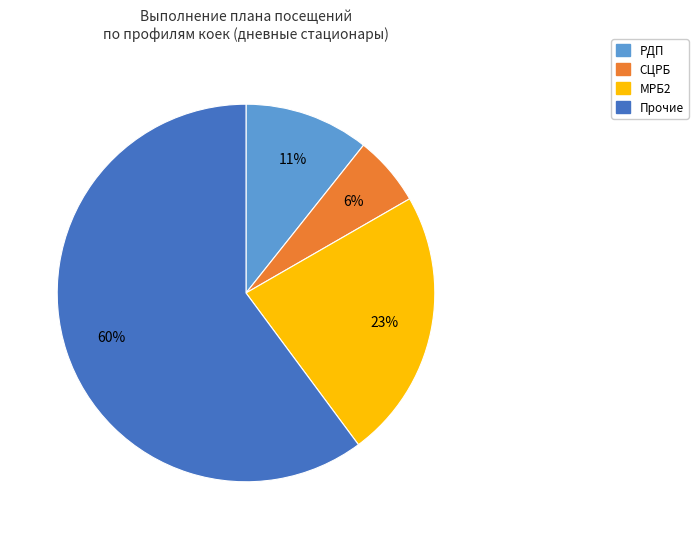

To the nearest percent, what is the average slice percentage?

25%